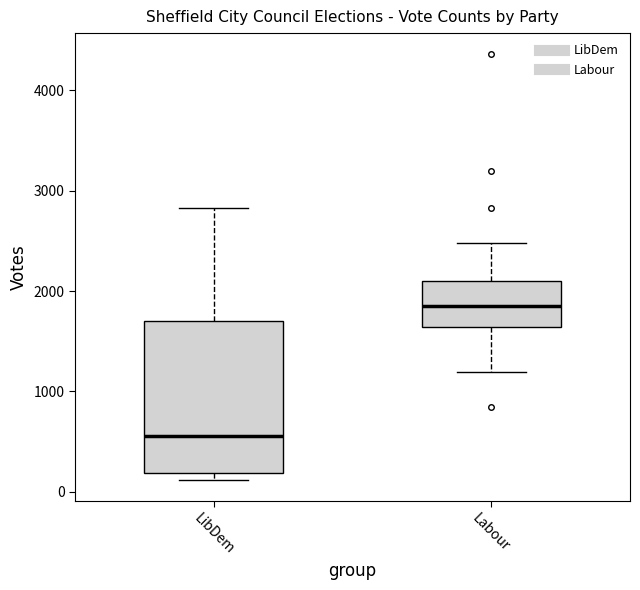

Which box has the highest median line?

Labour